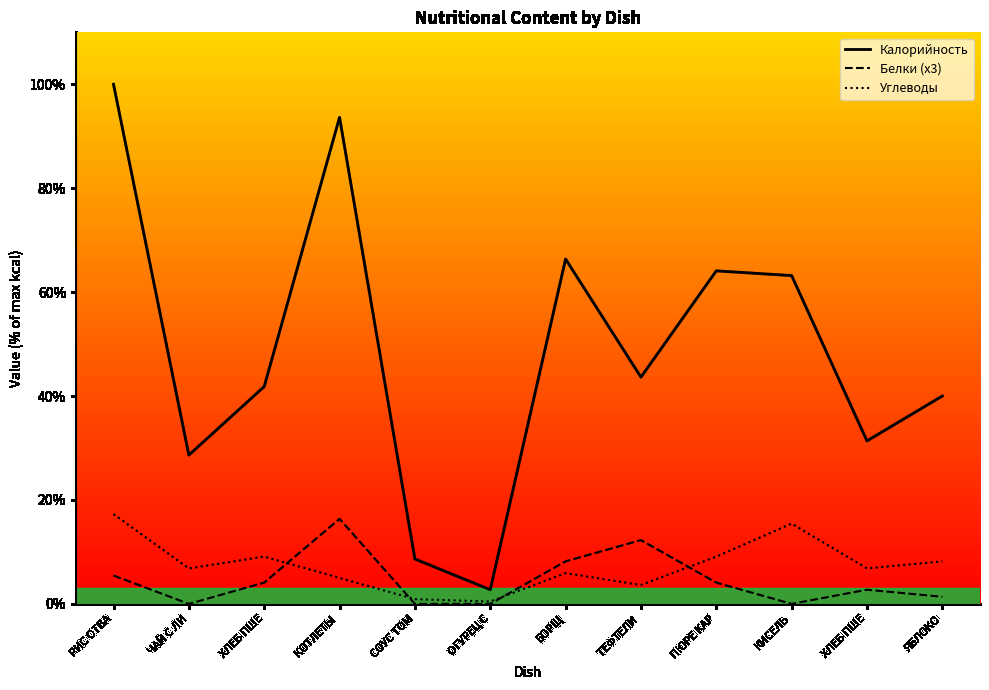

At how many categories does at least one series exceed 25?

10